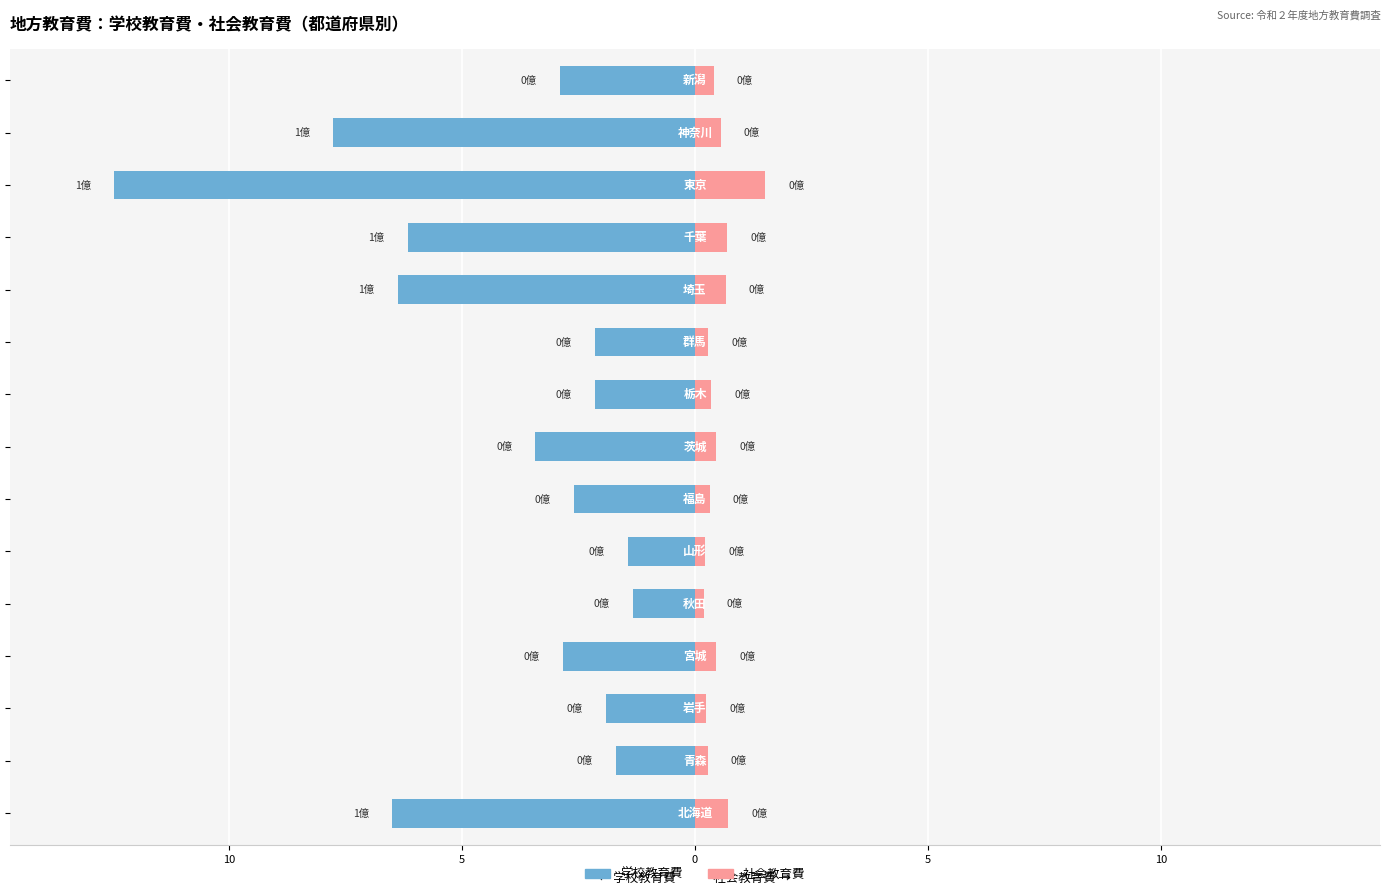

The value of 社会教育費 at 11 is 1.0. True or false?

False